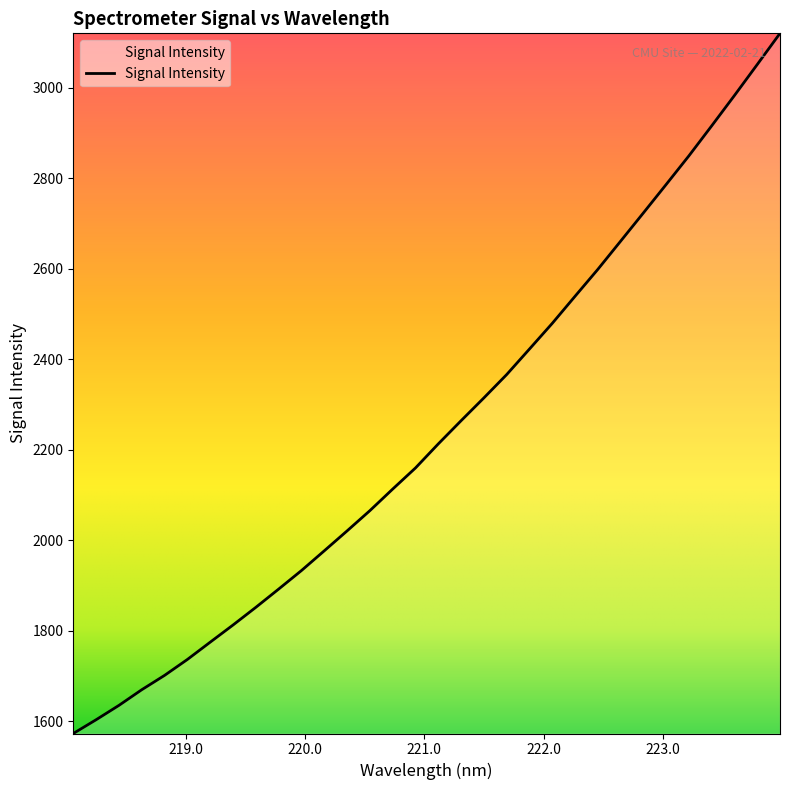

What is the maximum value shown in the chart?

3120.6